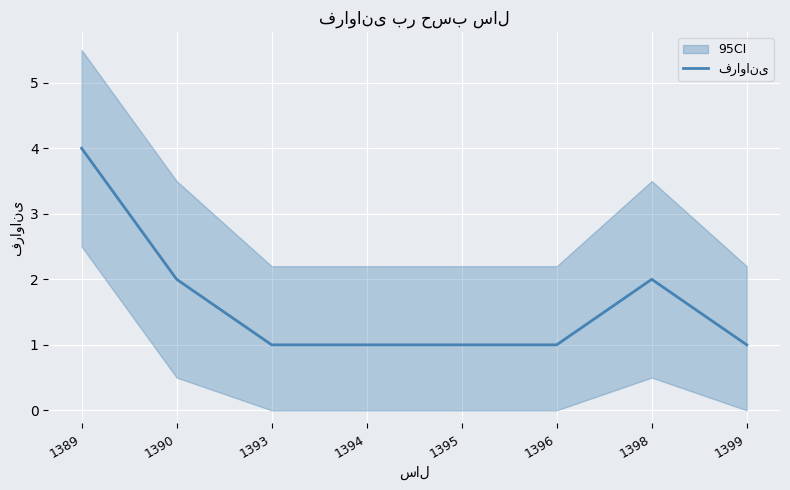

Rank the categories by value from highest to lowest.

1389, 1390, 1398, 1393, 1394, 1395, 1396, 1399